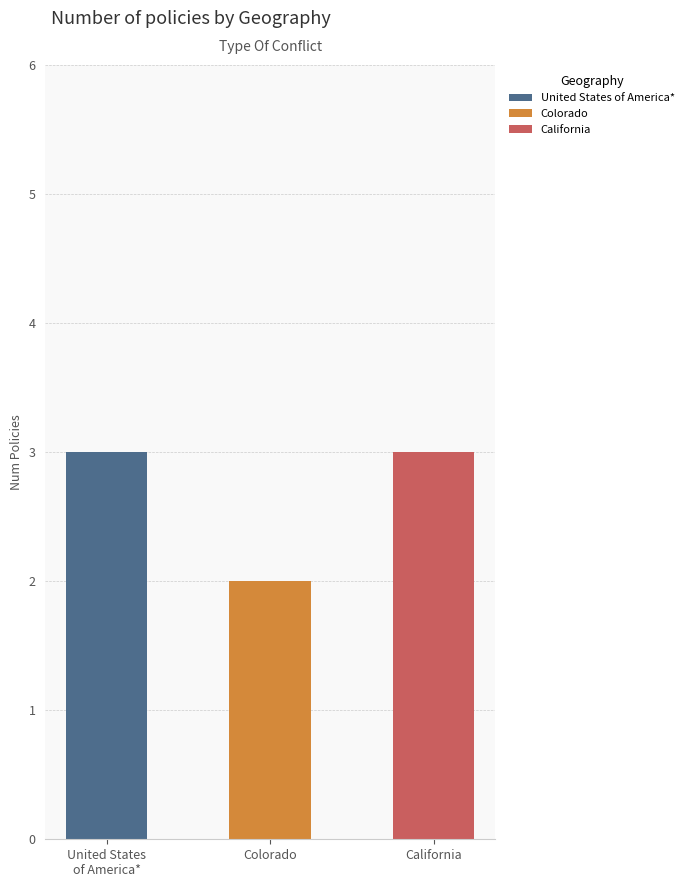

What is the value of the 2nd bar from the left?

2